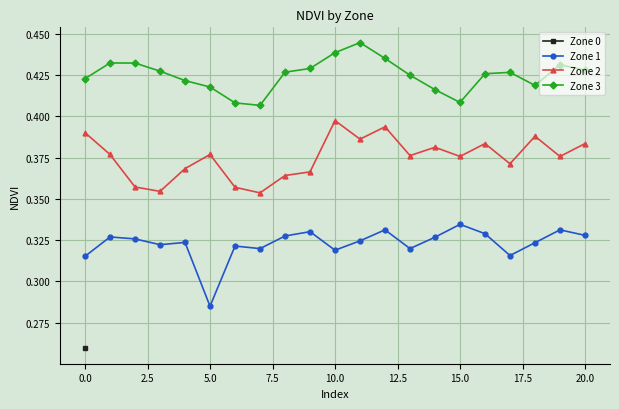

True or false: Zone 2 has more than 1 points higher than both neighbors.

True